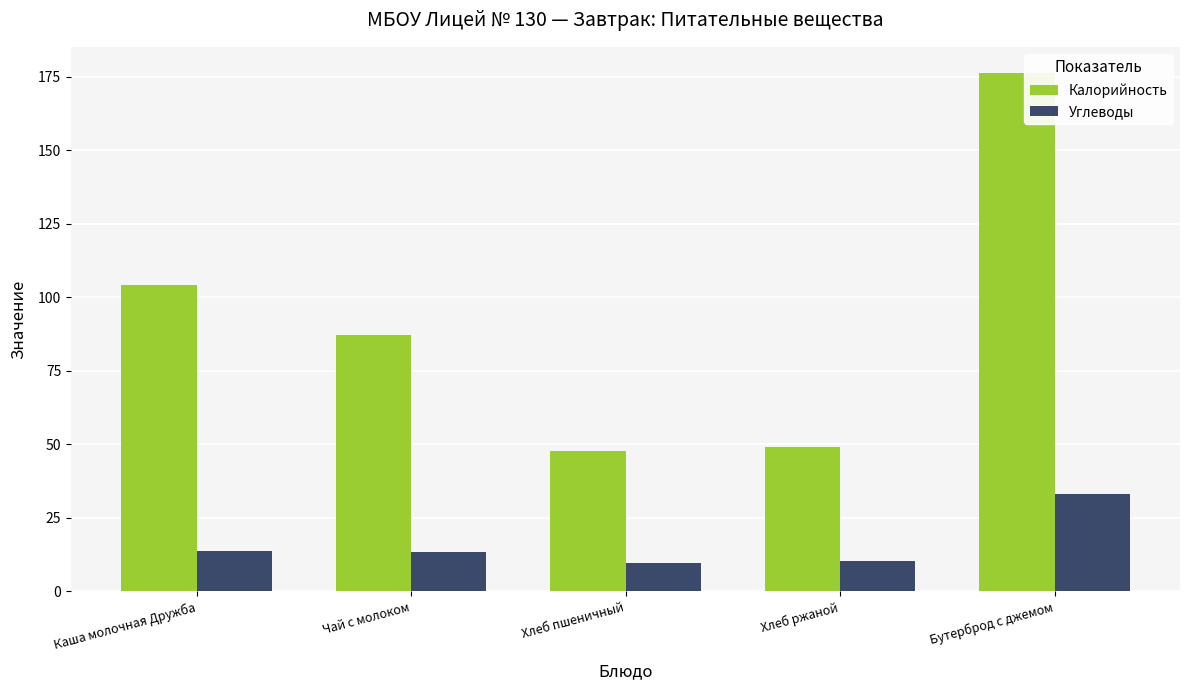

What position from the right is Каша молочная Дружба?

5